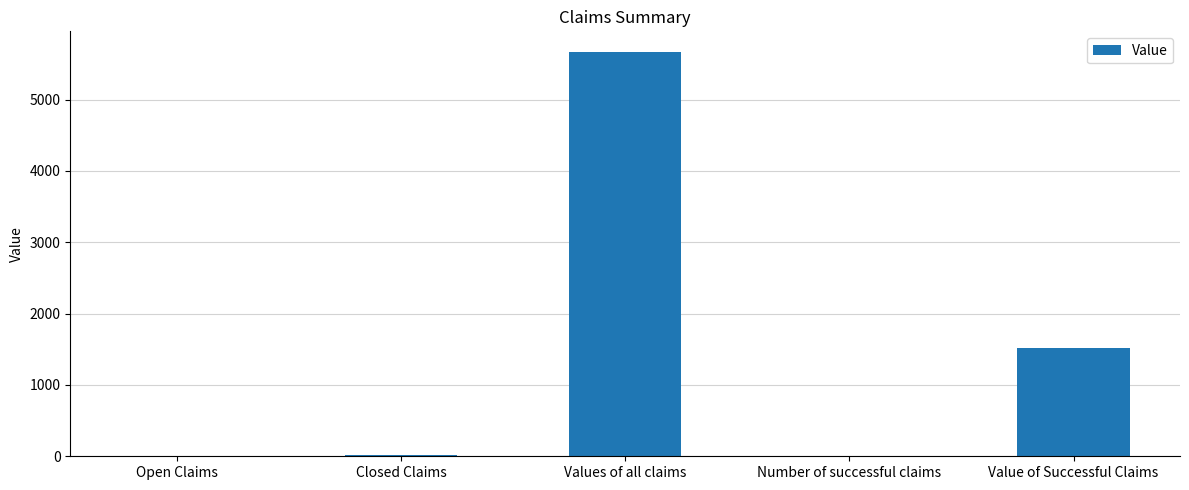

Is it true that the value at Values of all claims is 5674.0?

True